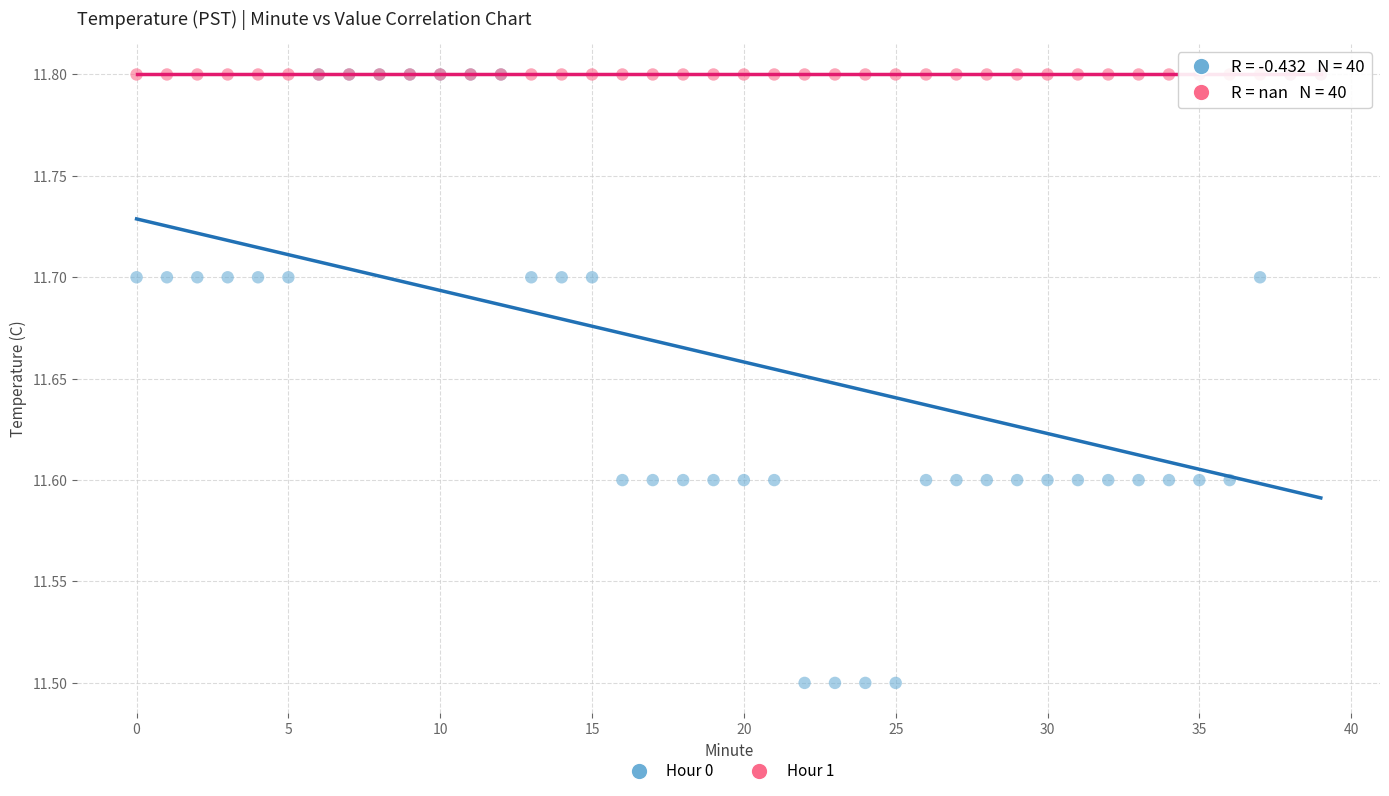

What are all the series names shown in the legend?

Hour 0, Hour 1